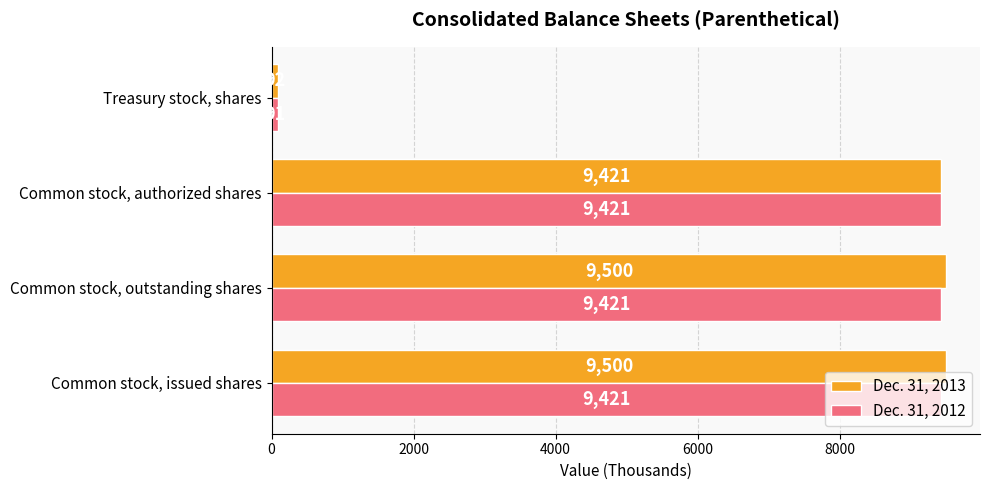

What value does the Dec. 31, 2013 series have at Common stock, authorized shares?

9421